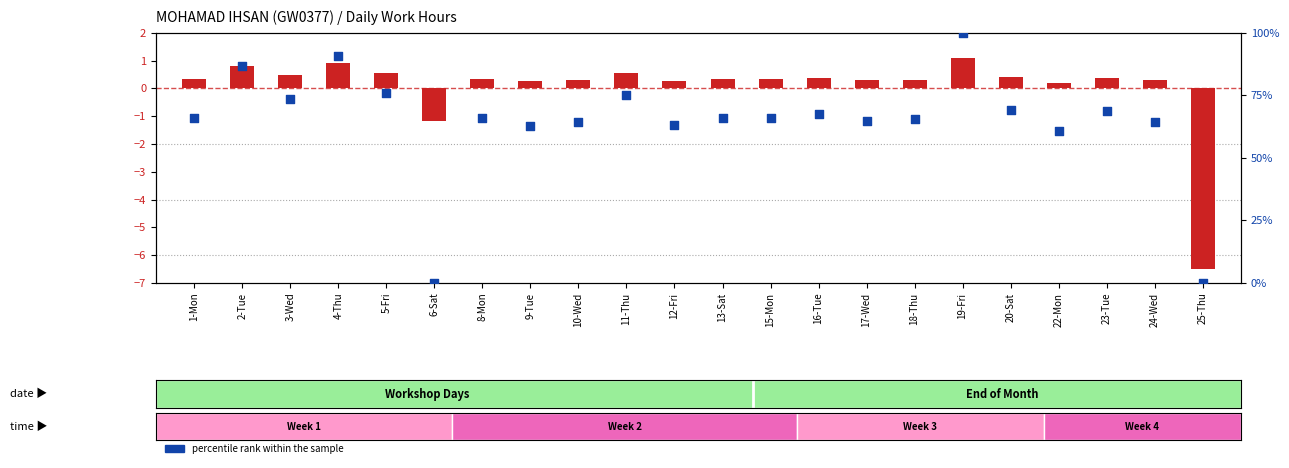

Is the value of percentile rank within the sample at 11-Thu greater than the value of log2 ratio at 15-Mon?

Yes